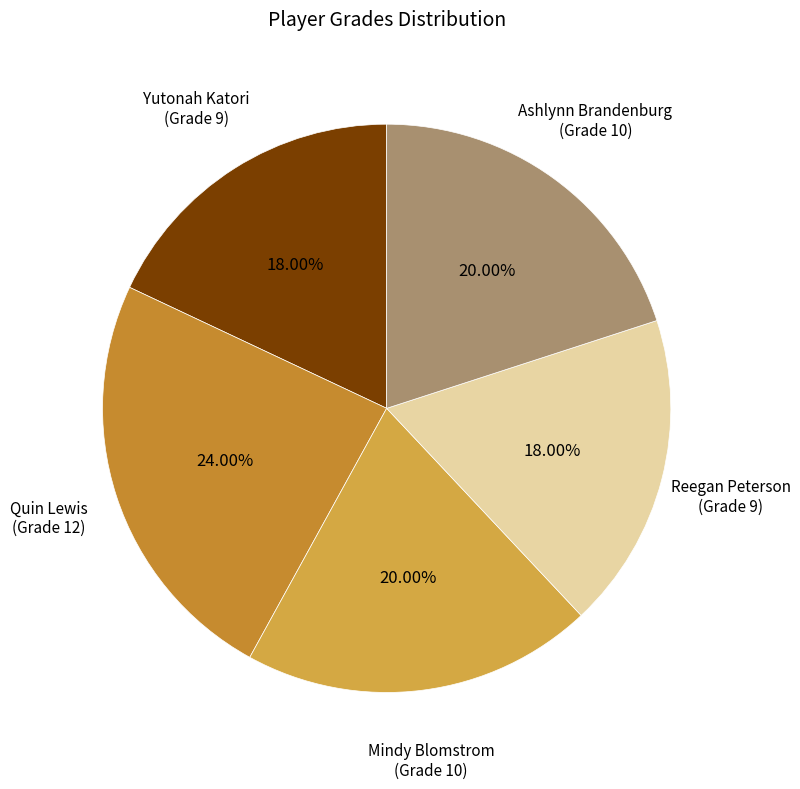

How many segments does this pie chart have?

5